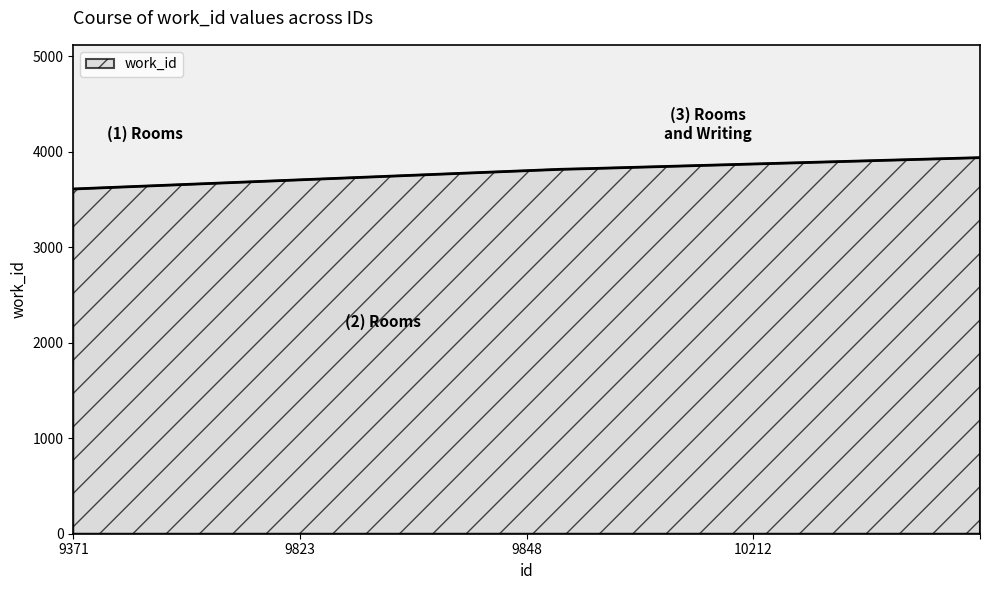

What is the sum of all values?

15183